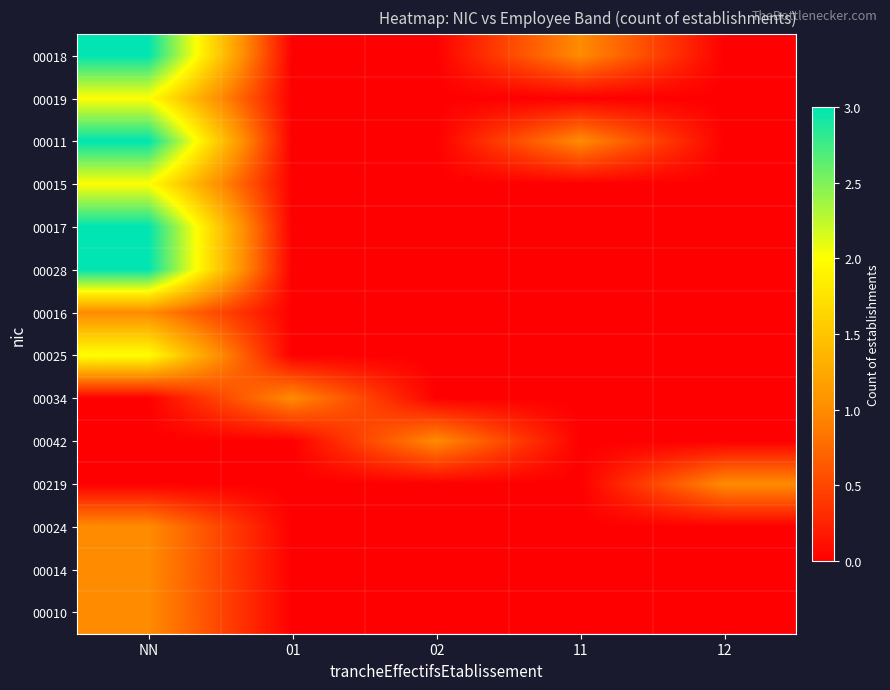

Reading right to left, transcribe all the data shown in this chart.

00018: 12=0	11=1	02=0	01=0	NN=3
00019: 12=0	11=0	02=0	01=0	NN=2
00011: 12=0	11=1	02=0	01=0	NN=3
00015: 12=0	11=0	02=0	01=0	NN=2
00017: 12=0	11=0	02=0	01=0	NN=3
00028: 12=0	11=0	02=0	01=0	NN=3
00016: 12=0	11=0	02=0	01=0	NN=1
00025: 12=0	11=0	02=0	01=0	NN=2
00034: 12=0	11=0	02=0	01=1	NN=0
00042: 12=0	11=0	02=1	01=0	NN=0
00219: 12=1	11=0	02=0	01=0	NN=0
00024: 12=0	11=0	02=0	01=0	NN=1
00014: 12=0	11=0	02=0	01=0	NN=1
00010: 12=0	11=0	02=0	01=0	NN=1